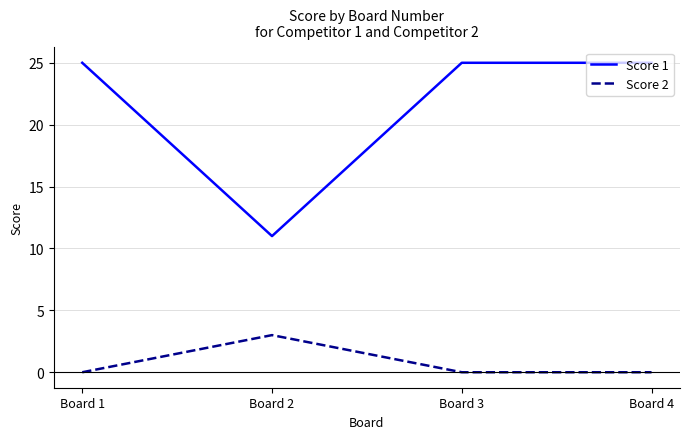

How many interior local valleys does the Score 1 series have?

1